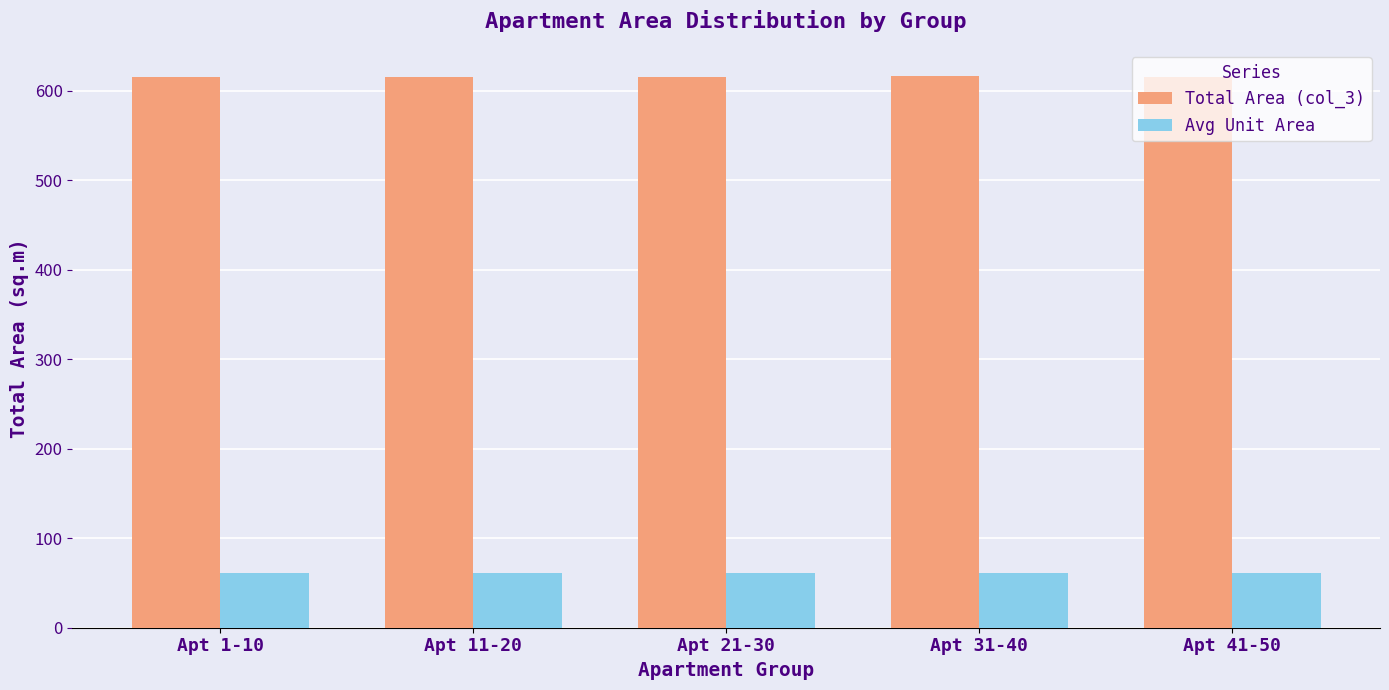

What is the lowest value of the Total Area (col_3) series?

615.4